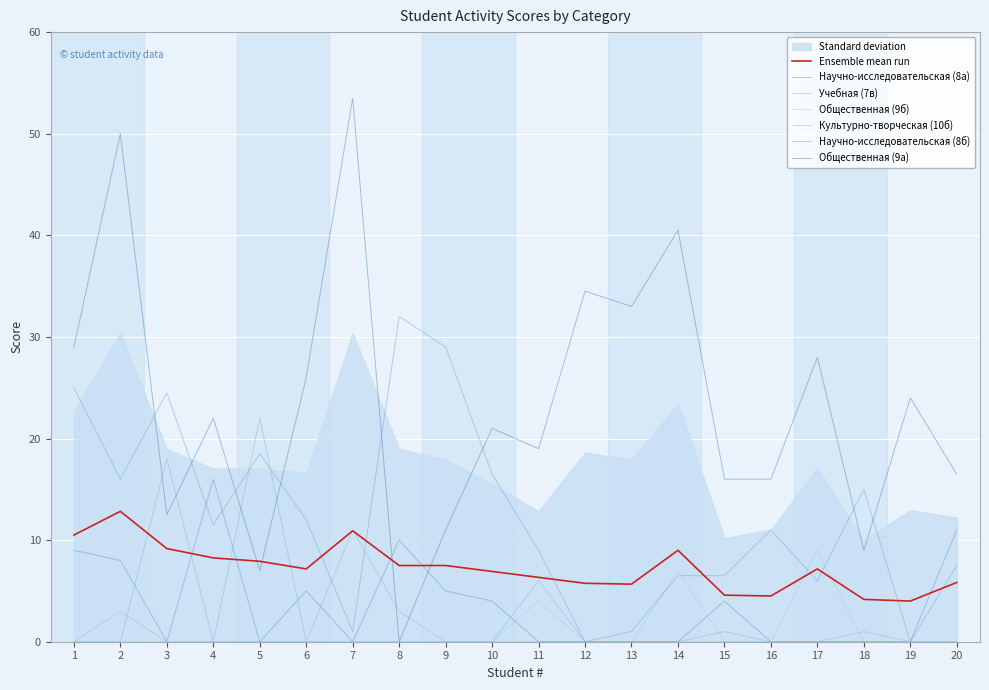

What are all the series names shown in the legend?

Научно-исследовательская (8а), Учебная (7в), Общественная (9б), Культурно-творческая (10б), Научно-исследовательская (8б), Общественная (9а)